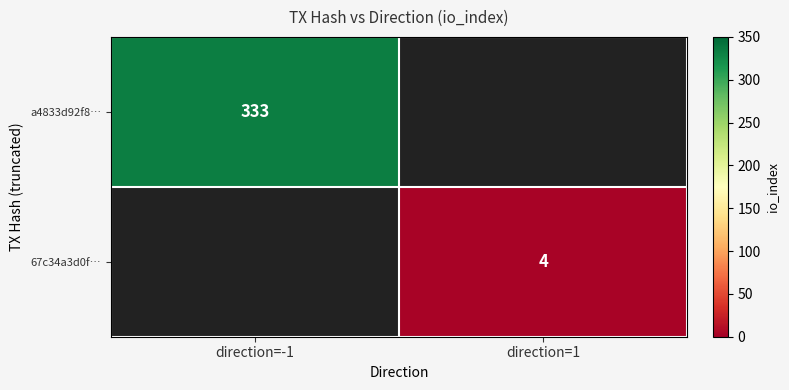

Is it true that 67c34a3d0f… equals 6 at direction=1?

False